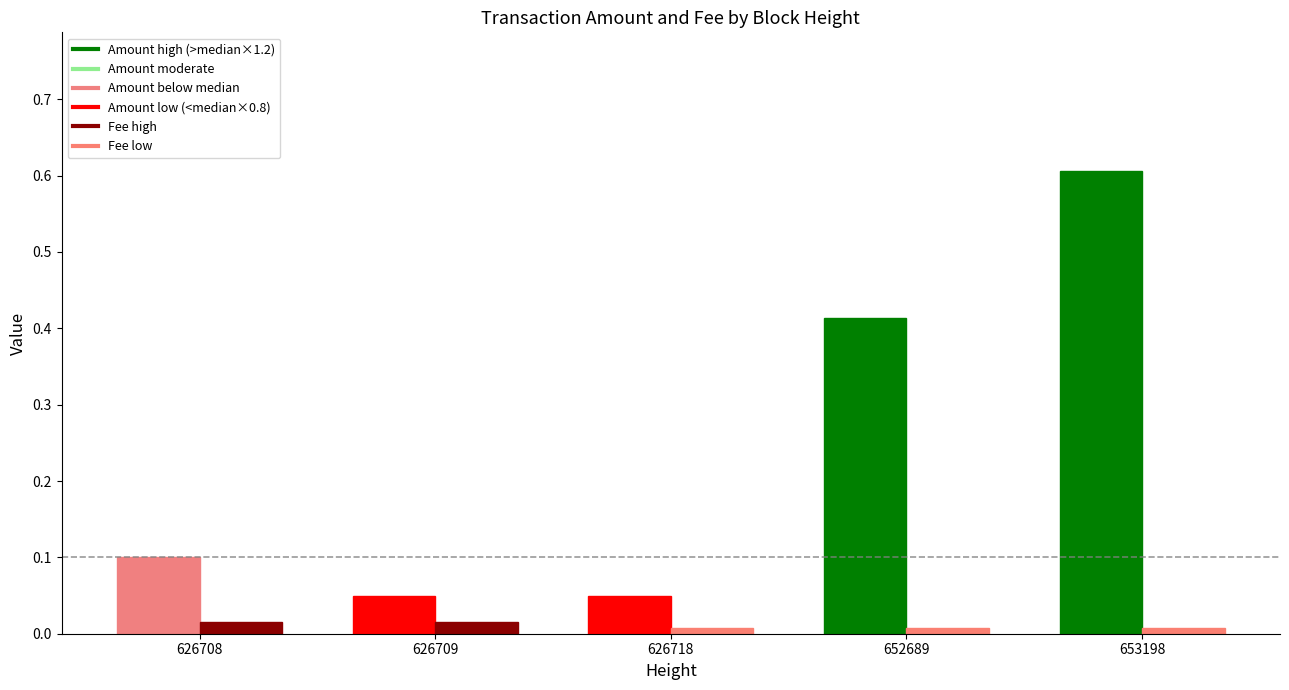

Between 626708 and 653198, which is larger?

653198